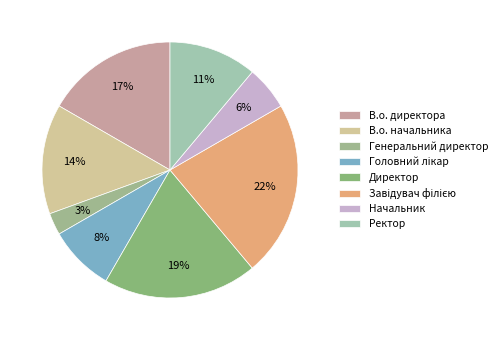

The В.о. директора slice represents 11% of the pie. True or false?

False